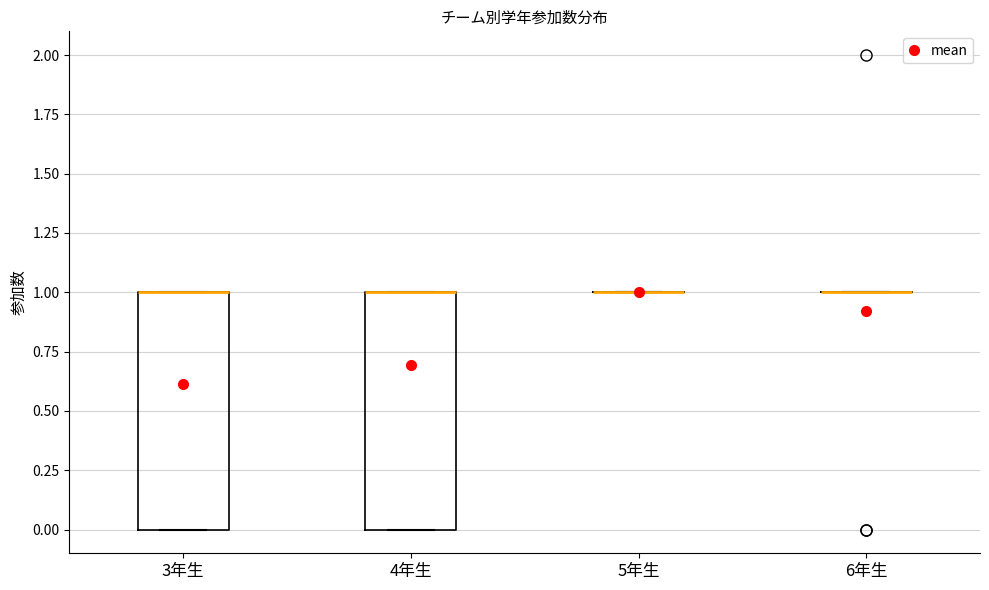

Reading left to right, transcribe this box plot: for each box, give where its median line is, the range the box spans, and where its two whiskers end, as read against the y-axis. The values are not printed on the chart, so give them approximately, as read against the axis.

3年生: median 1 (drawn on the box's upper edge), box 0 to 1, whiskers 0 to 1
4年生: median 1 (drawn on the box's upper edge), box 0 to 1, whiskers 0 to 1
5年生: box collapsed to a line at 1, whiskers 1 to 1
6年生: box collapsed to a line at 1, whiskers 1 to 1